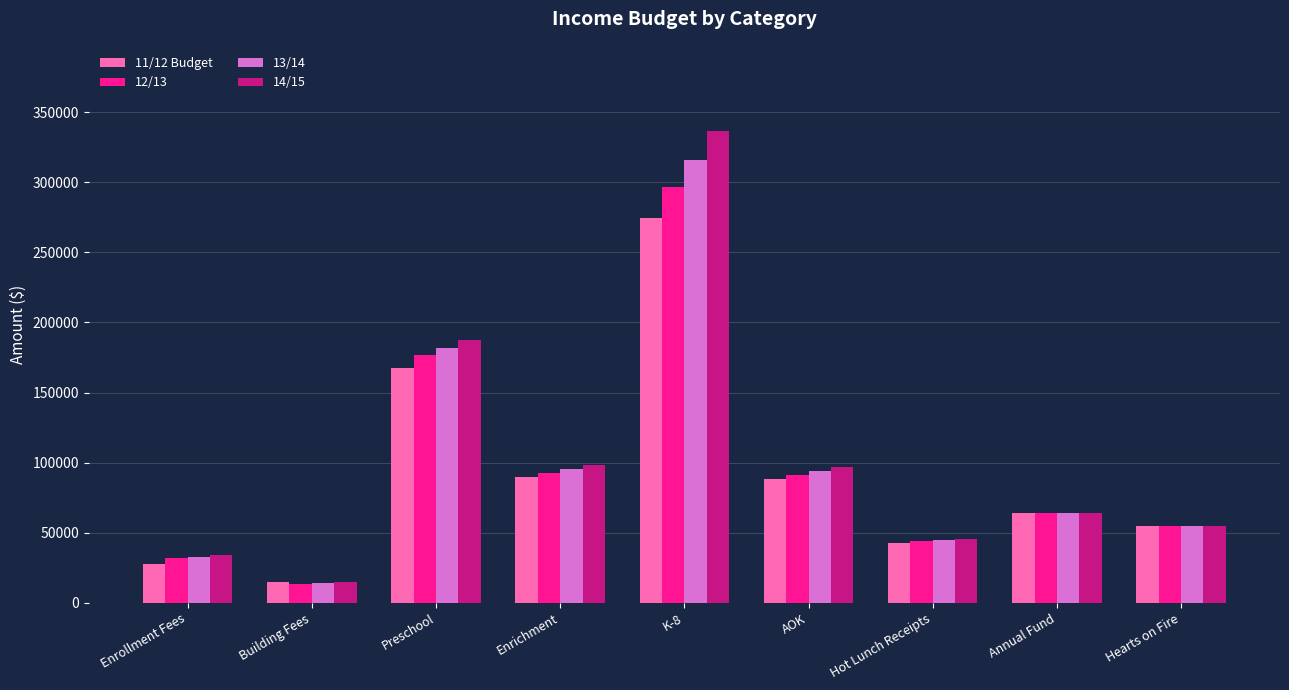

What is the approximate value of 14/15 at Annual Fund?

64000.0